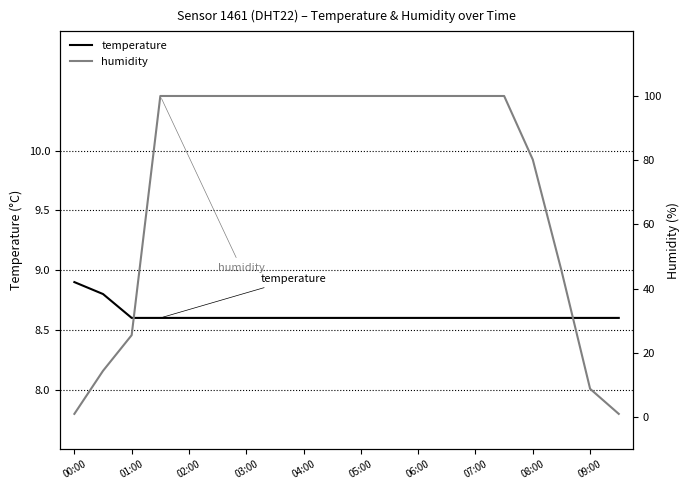

Is this an area chart (filled region under the line)?

No